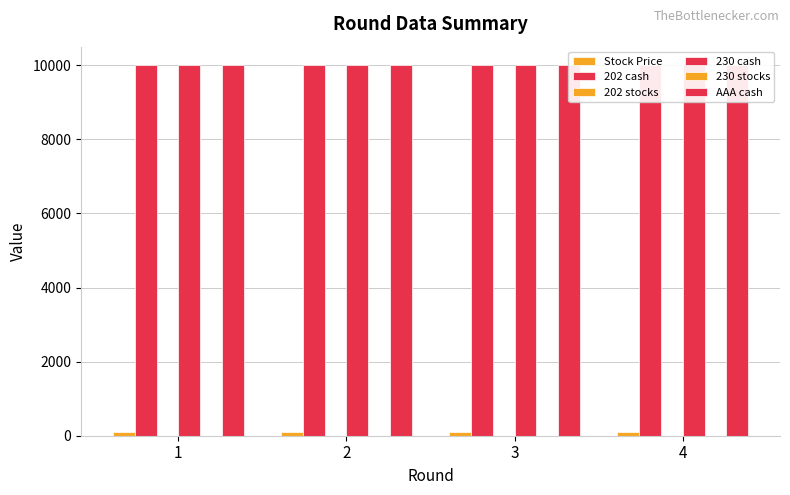

What is the total value across all series at 1?

30100